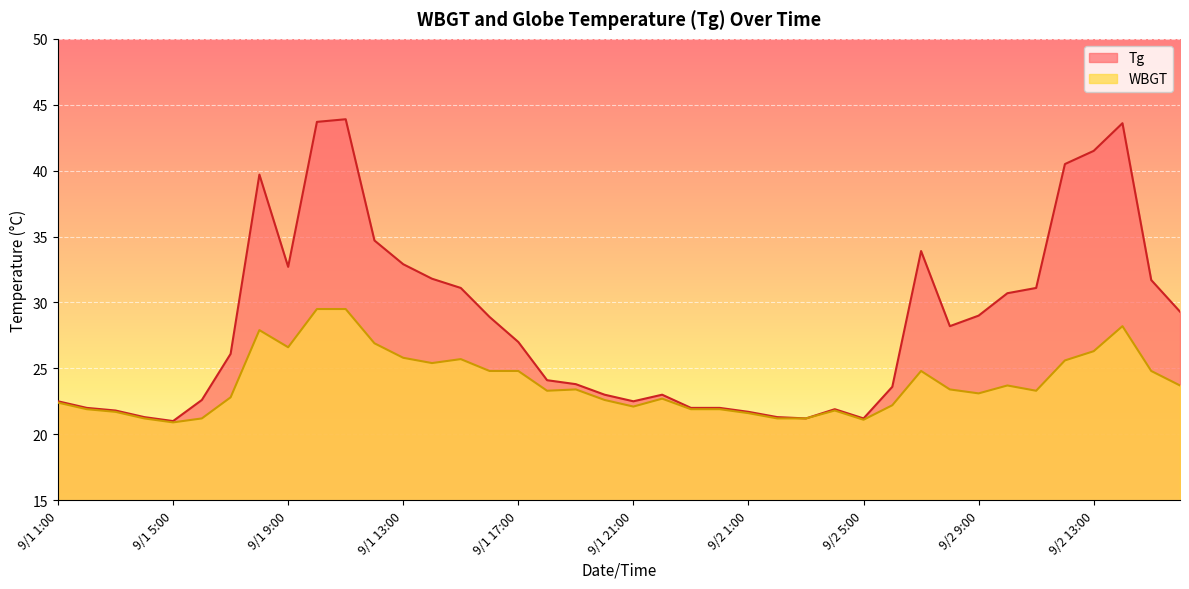

List the series in order of their overall mean, lowest first.

WBGT, Tg